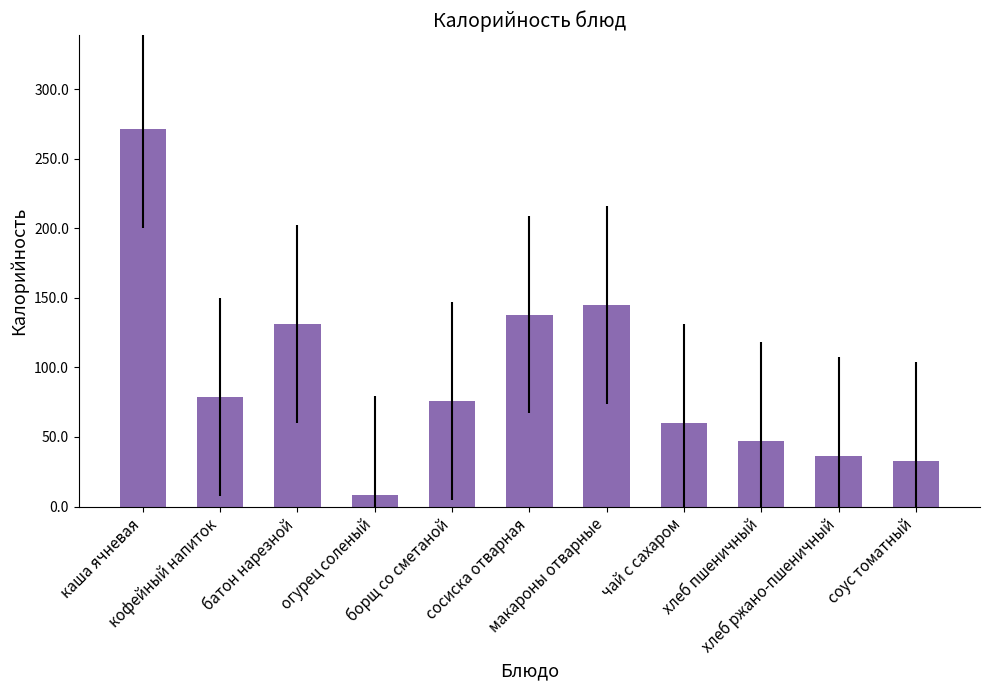

How many bars are there in total?

11